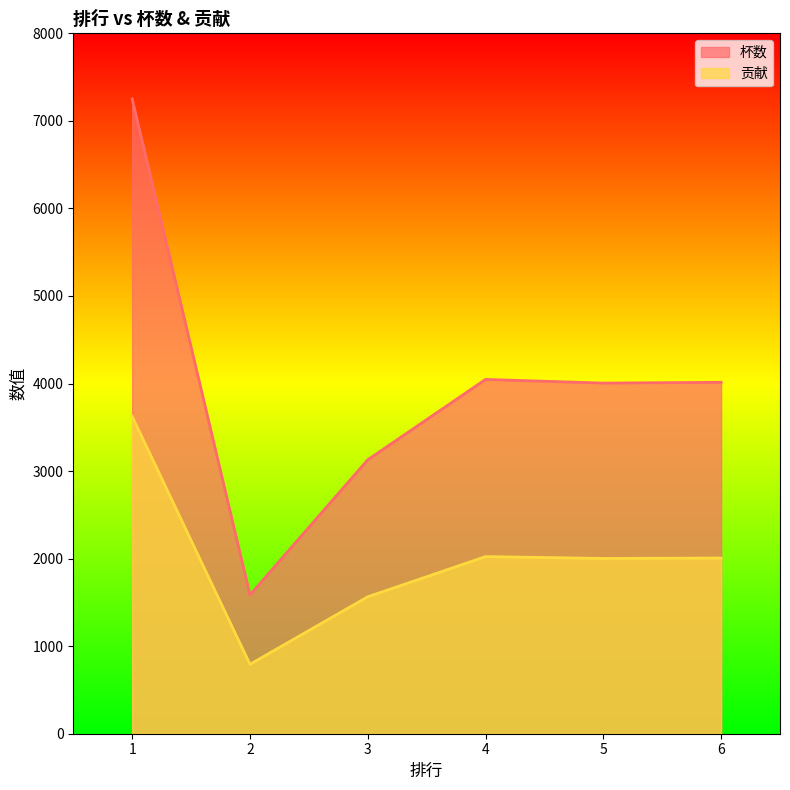

What is the sum of all 杯数 values?

24031